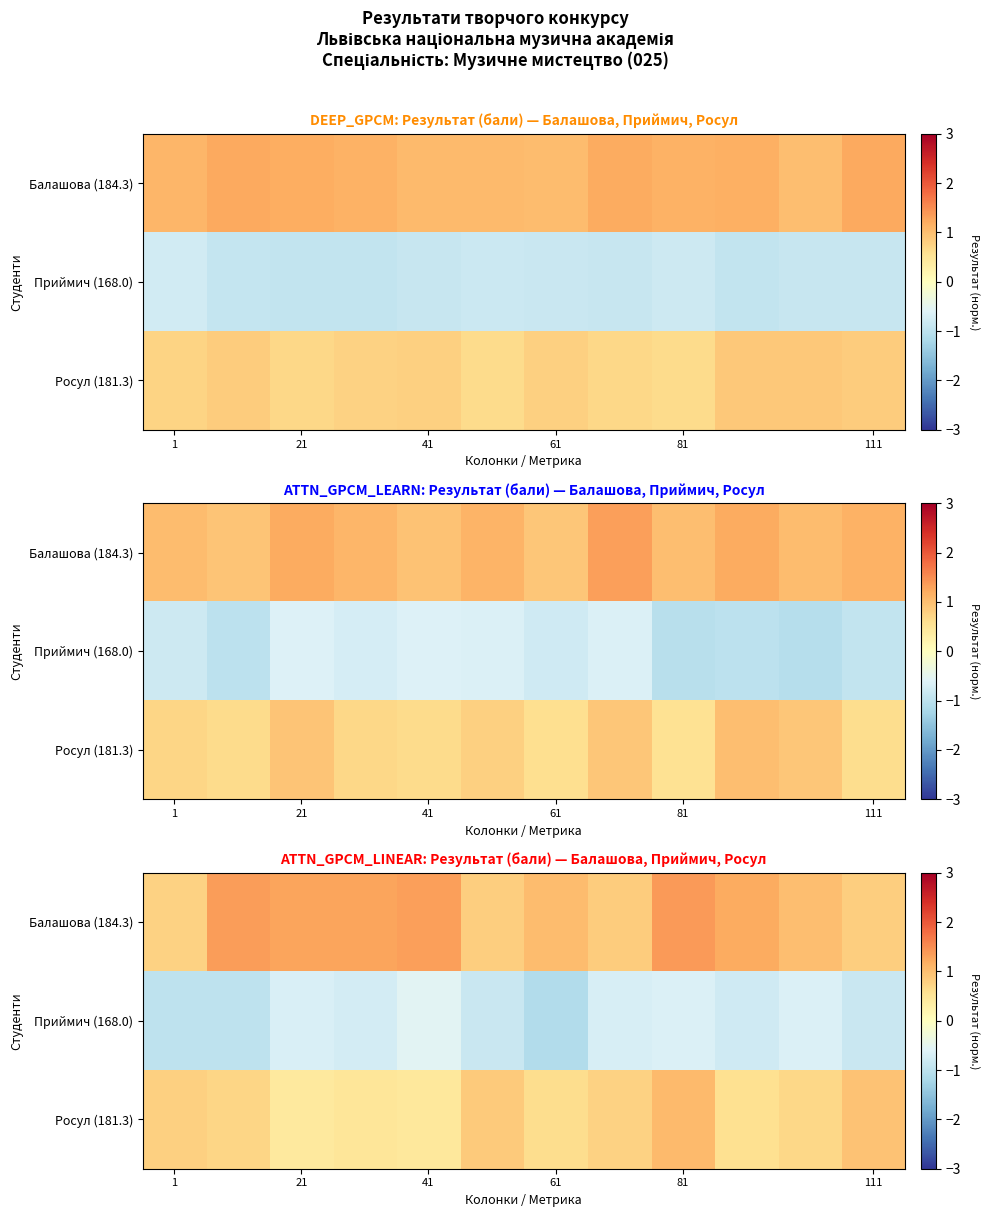

Which series has the largest total across all categories?

Балашова (184.3)